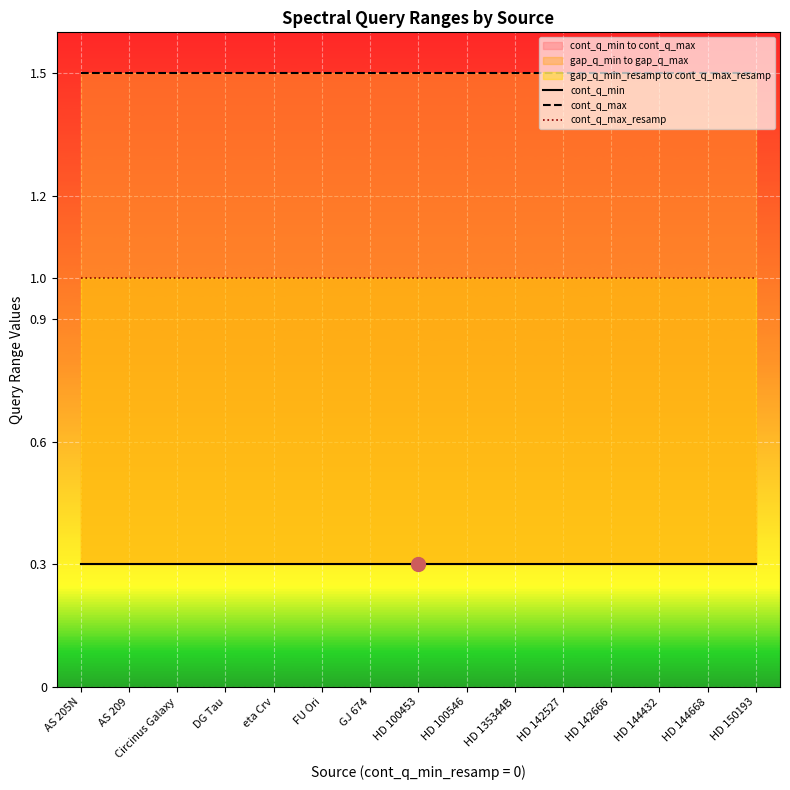

The cont_q_min series shows 0.3 at HD 144668. True or false?

True